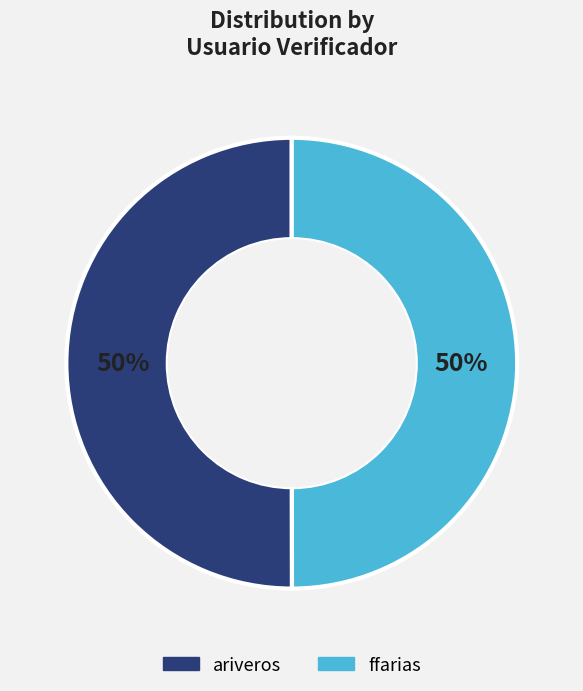

What percentage is the ariveros slice, to the nearest percent?

50%